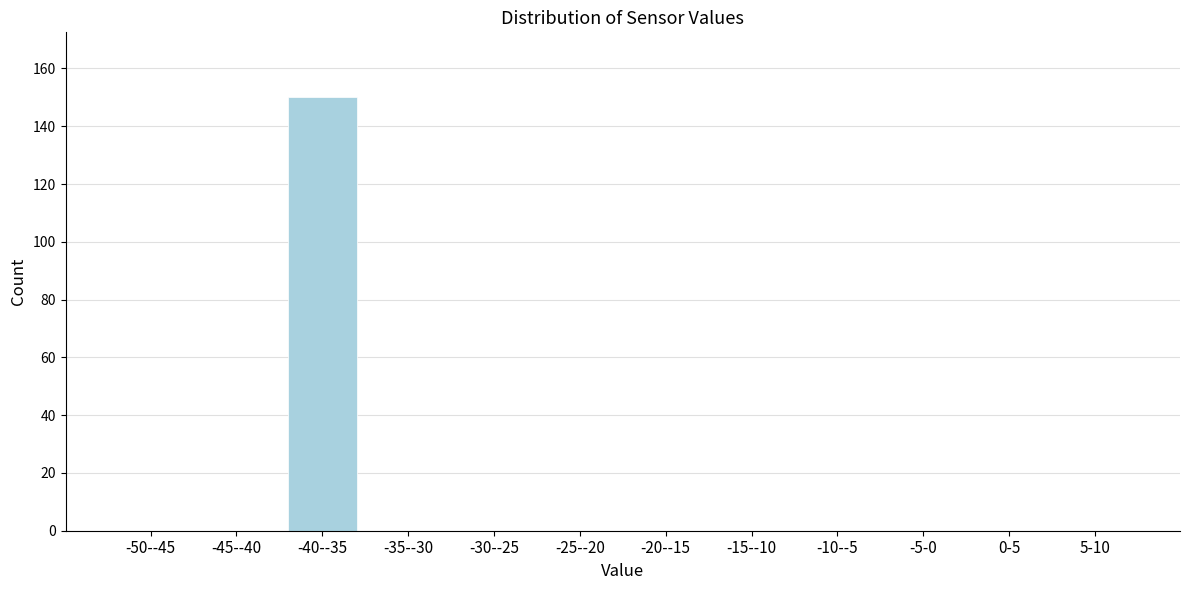

Reading left to right, list all the values displayed in this chart.

-50--45=0	-45--40=0	-40--35=150	-35--30=0	-30--25=0	-25--20=0	-20--15=0	-15--10=0	-10--5=0	-5-0=0	0-5=0	5-10=0